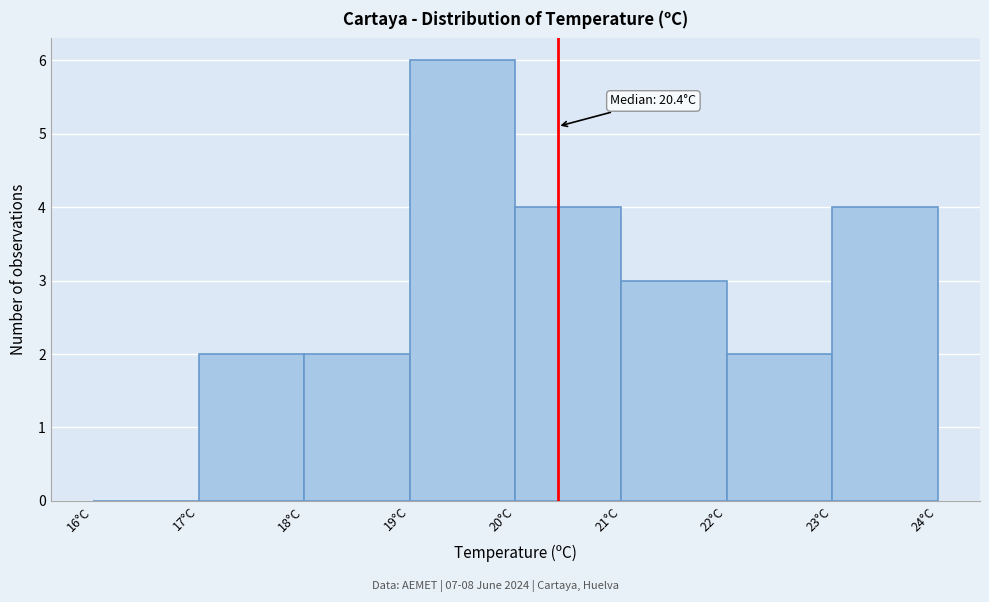

Over which range of the x-axis is the bar tallest?

19 to 20